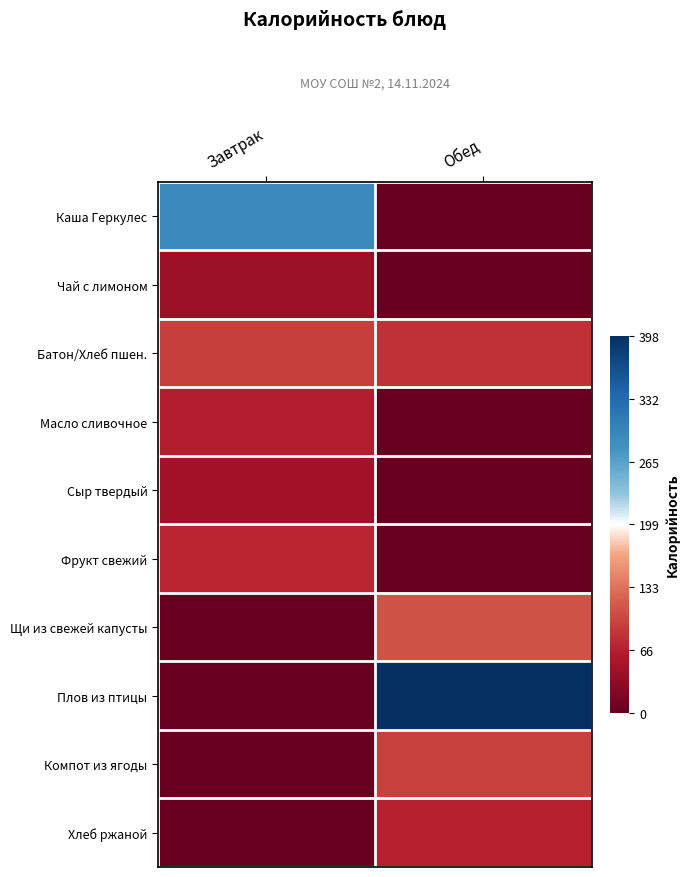

Between Завтрак and Обед, which series saw the biggest shift?

Плов из птицы